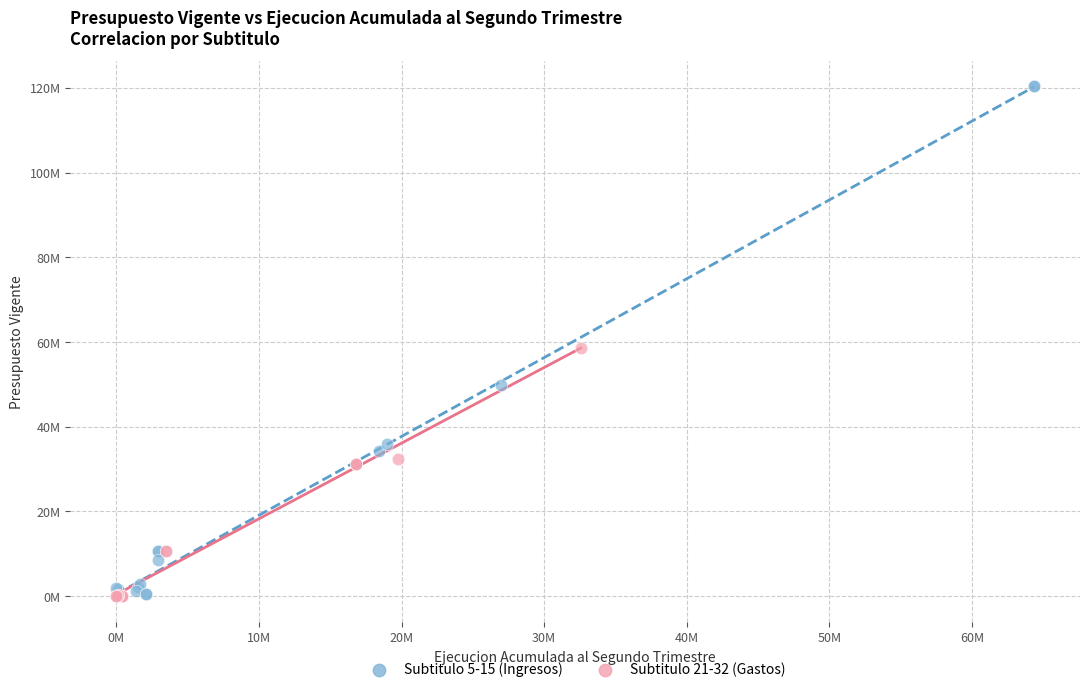

What are all the series names shown in the legend?

Subtitulo 5-15 (Ingresos), Subtitulo 21-32 (Gastos)